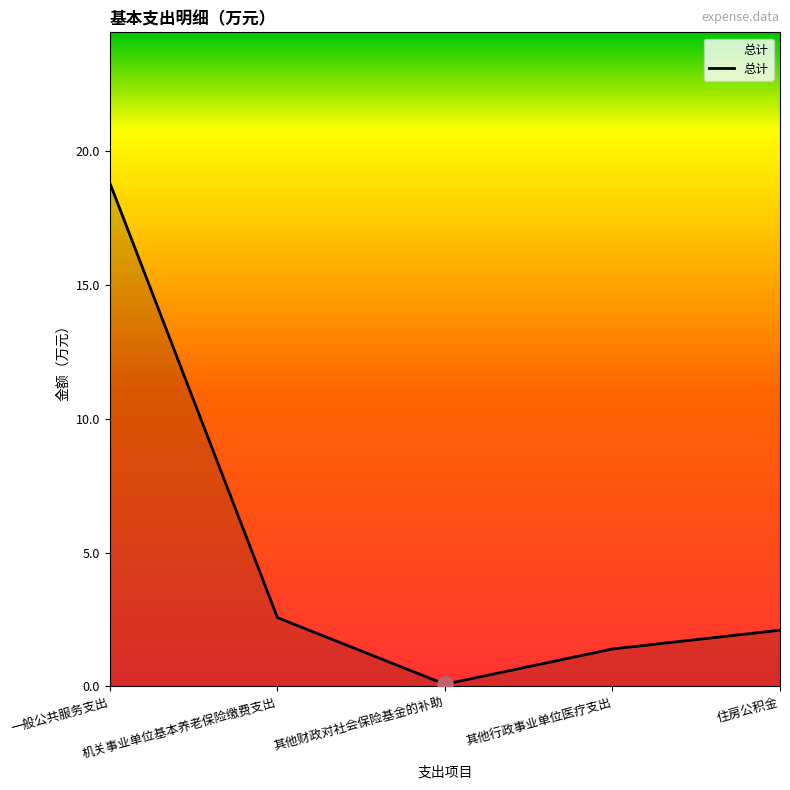

What is the ratio of the value at 其他行政事业单位医疗支出 to the value at 机关事业单位基本养老保险缴费支出?

0.5